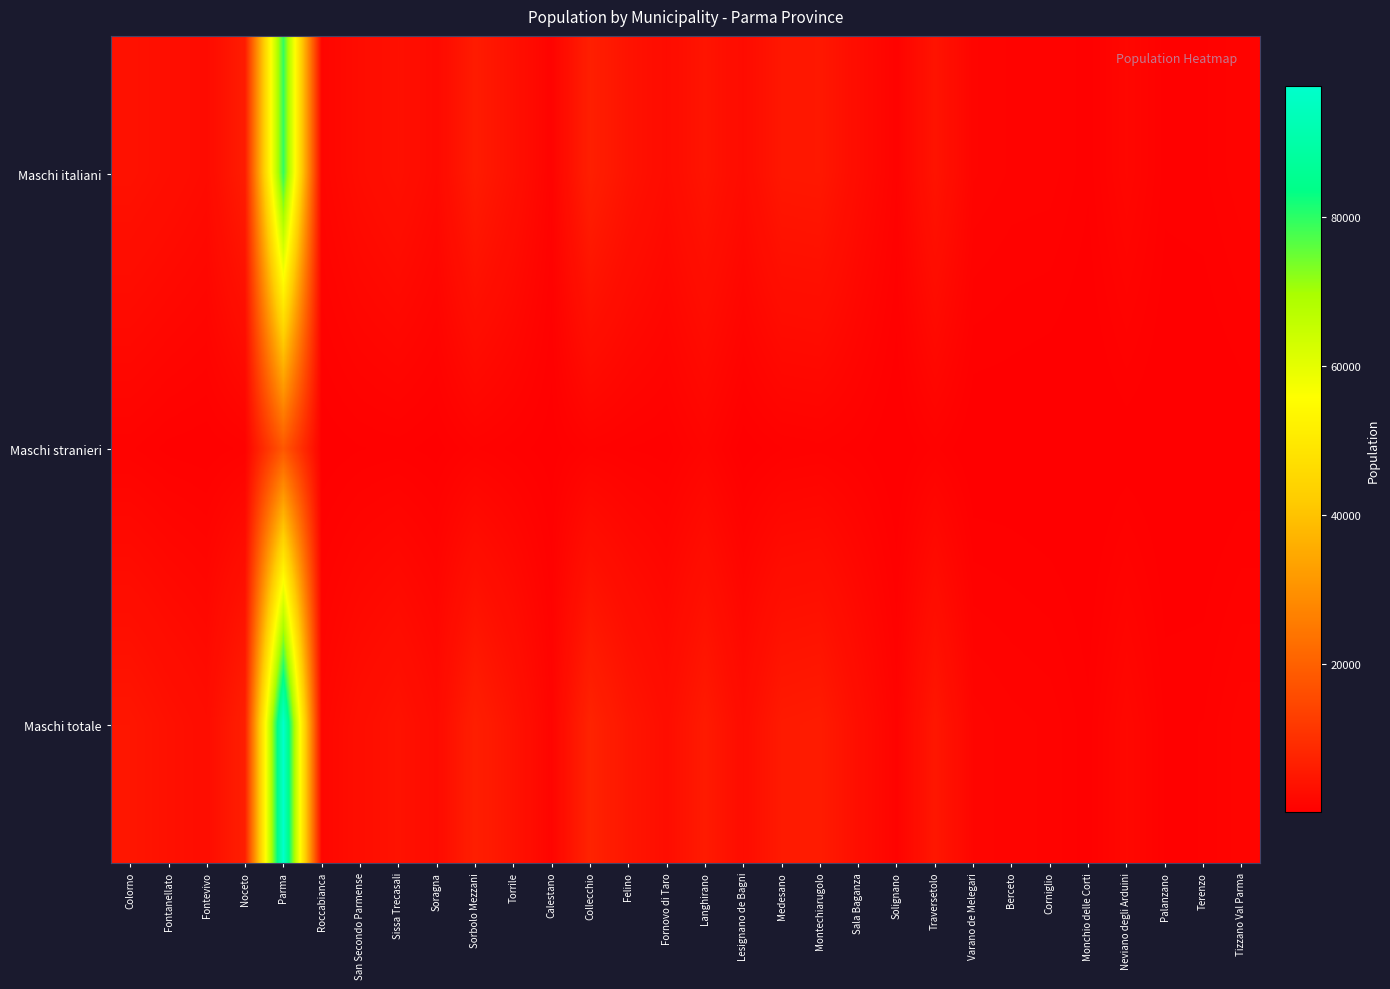

Between San Secondo Parmense and Montechiarugolo, which series saw the biggest shift?

Maschi totale